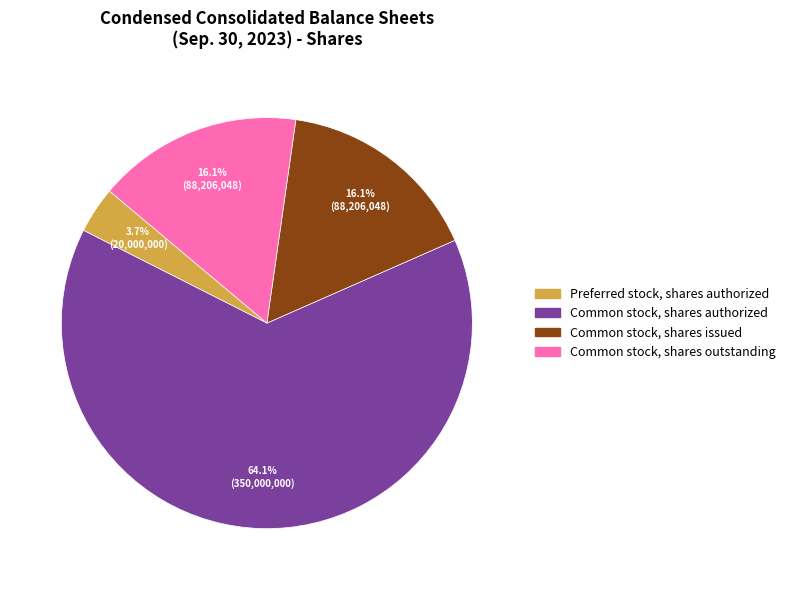

Between Preferred stock, shares authorized and Common stock, shares issued, which is larger?

Common stock, shares issued